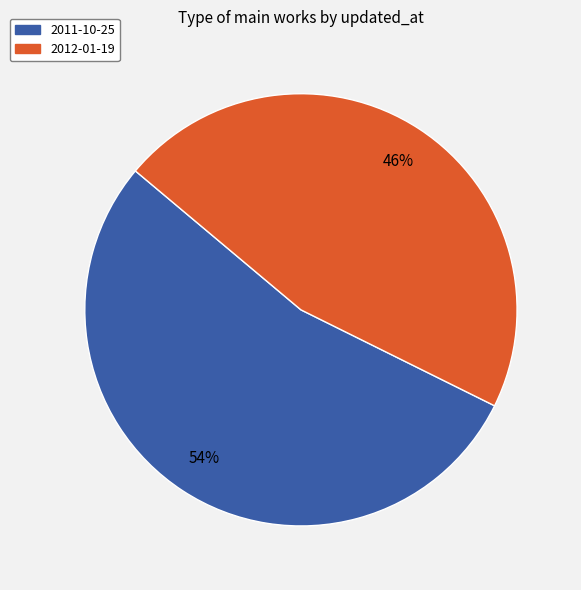

Do 2011-10-25 and 2012-01-19 together represent more than half of the pie?

Yes